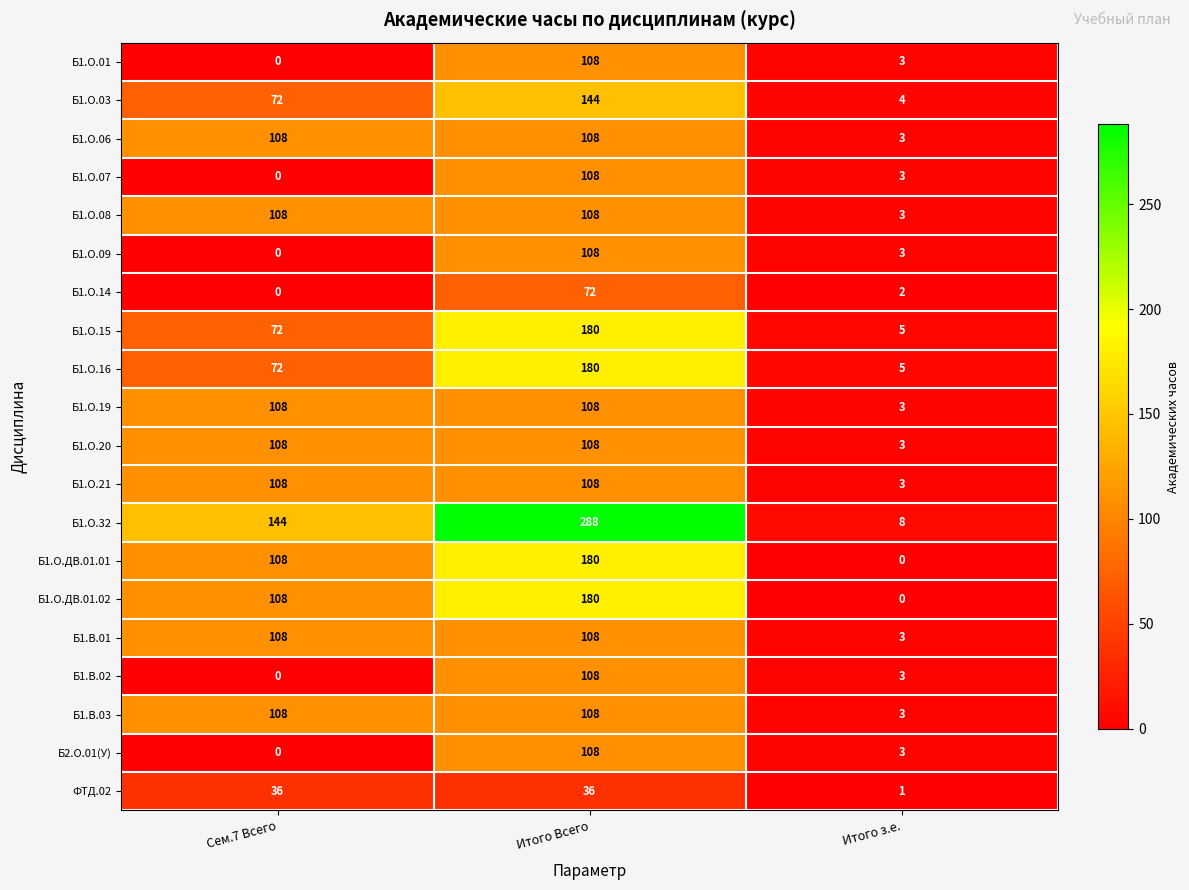

Which series has the largest range (max minus min)?

Б1.О.32